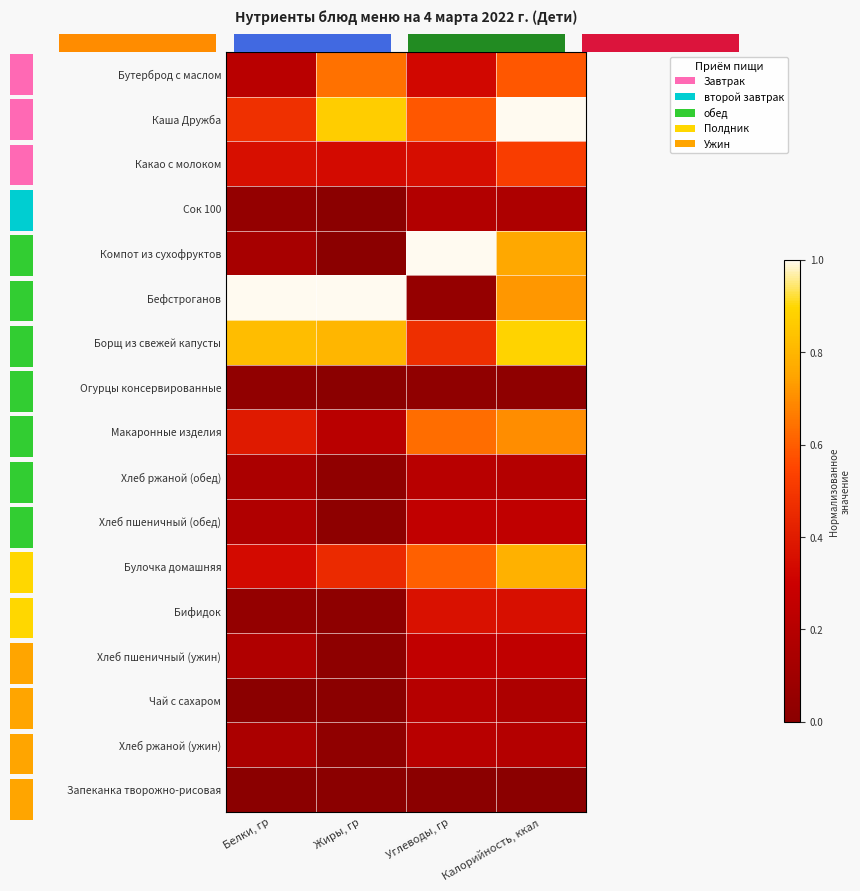

What is the difference between the maximum and minimum values in the Хлеб пшеничный (ужин) series?

0.2